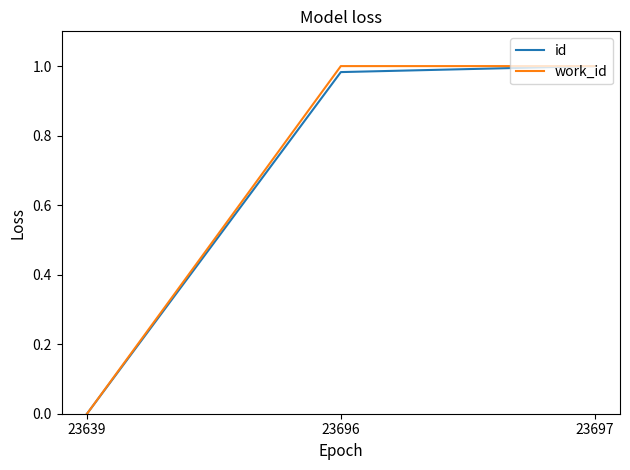

Which series changed the most between 23639 and 23696?

work_id